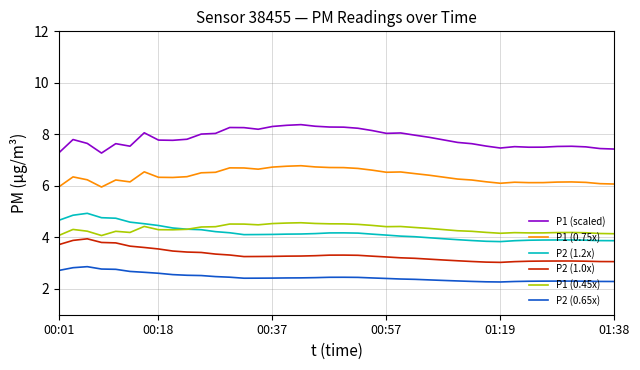

What is the greatest value displayed?

8.4